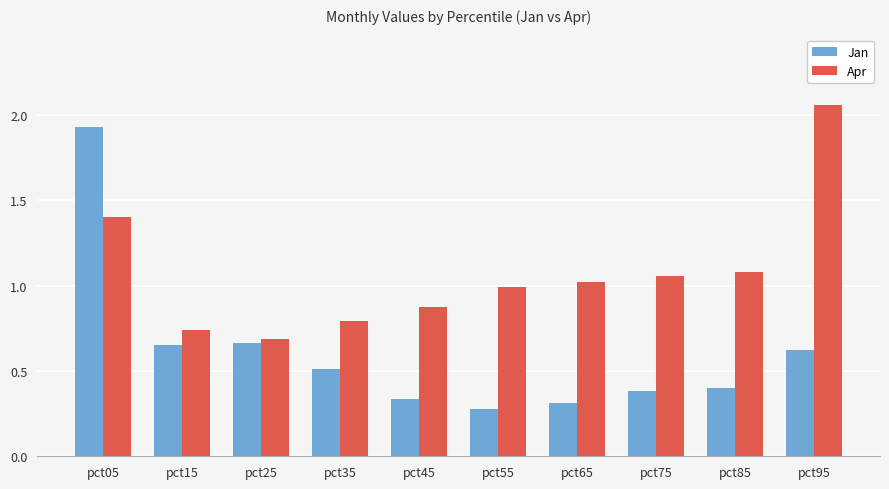

How many categories are shown in the chart?

10